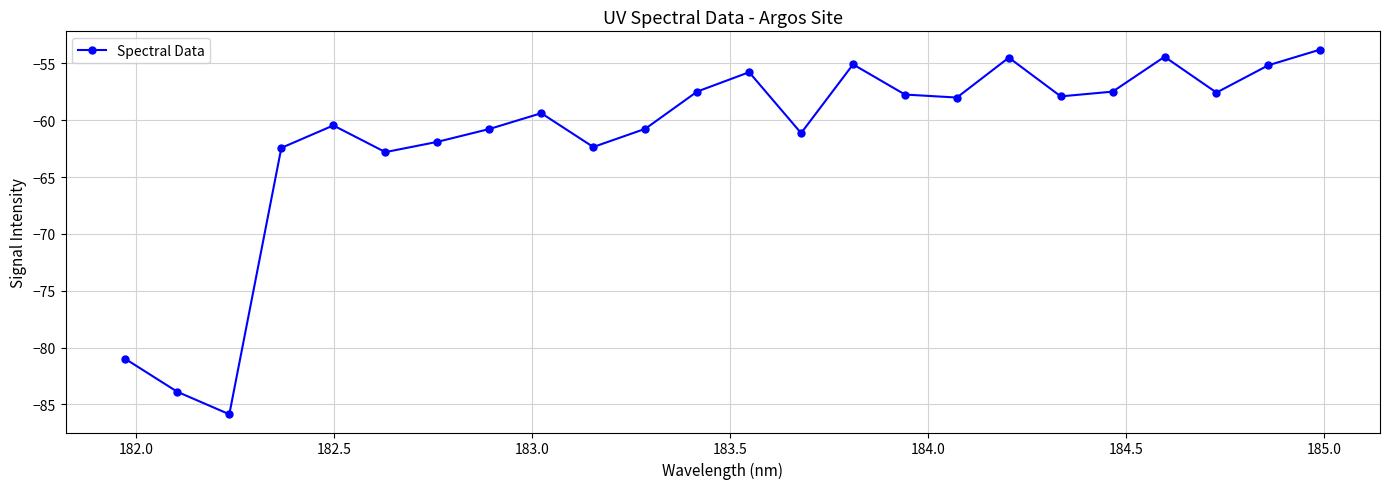

What is the minimum value shown in the chart?

-85.9